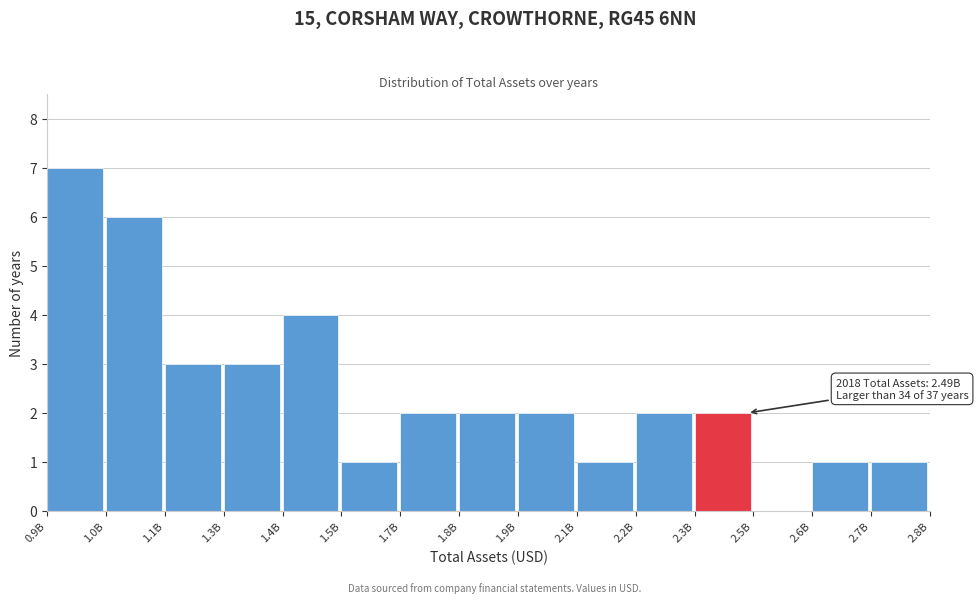

Reading left to right, what are all the values shown in this chart?

0.9B=7	1.0B=6	1.1B=3	1.3B=3	1.4B=4	1.5B=1	1.7B=2	1.8B=2	1.9B=2	2.1B=1	2.2B=2	2.3B=2	2.5B=0	2.6B=1	2.7B=1